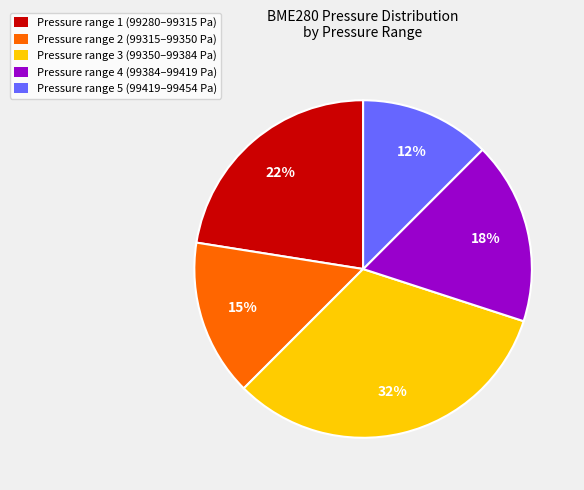

To the nearest percent, what is the average slice percentage?

20%